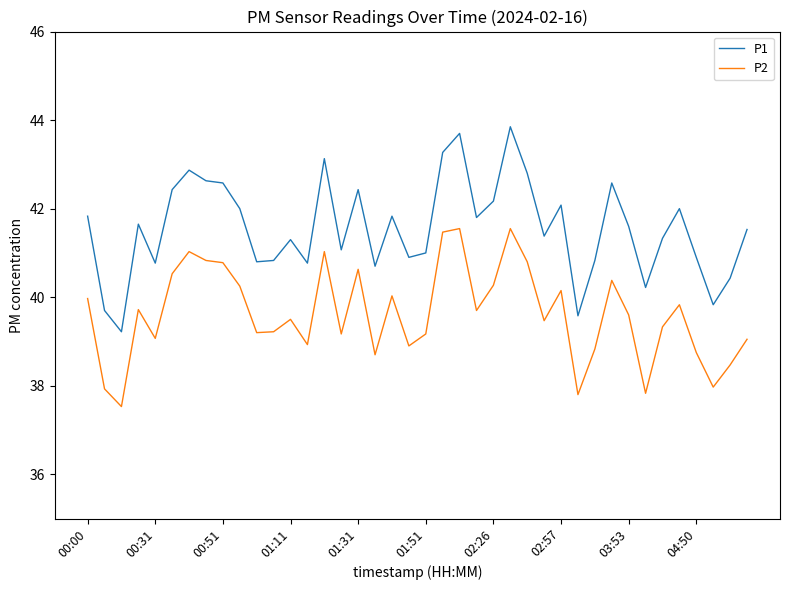

Which series has the widest spread of values?

P1